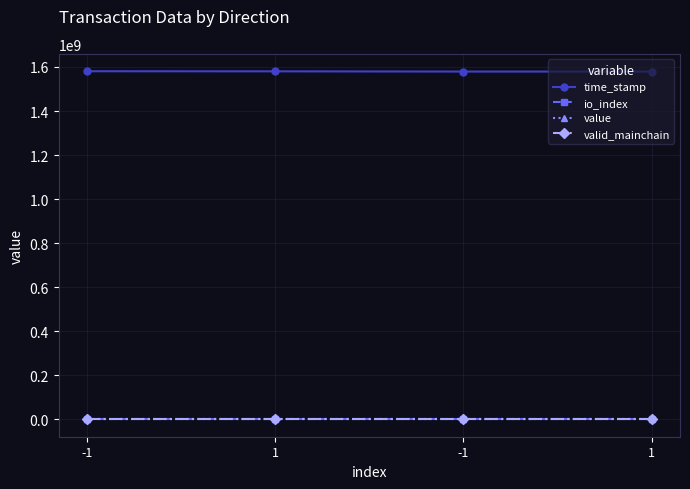

Where is value nearest to the value 32?

-1